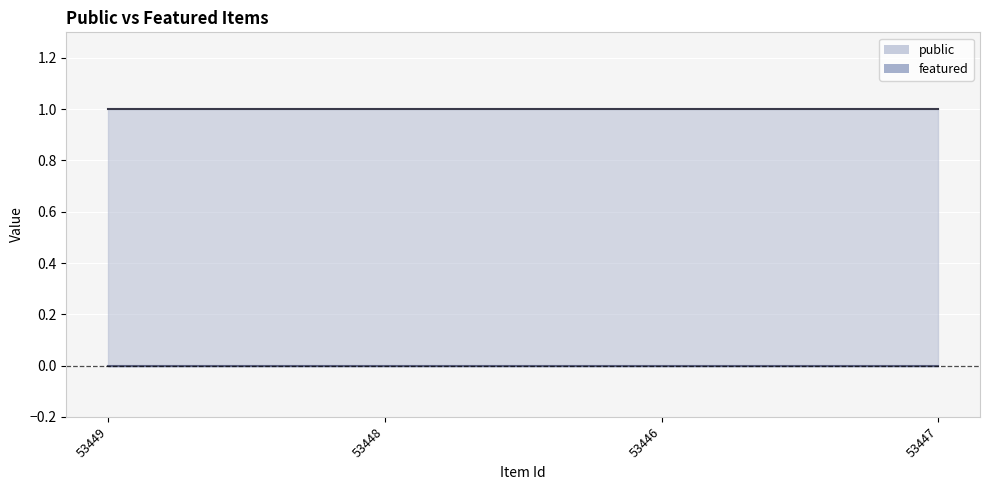

True or false: featured and public intersect in this chart.

False